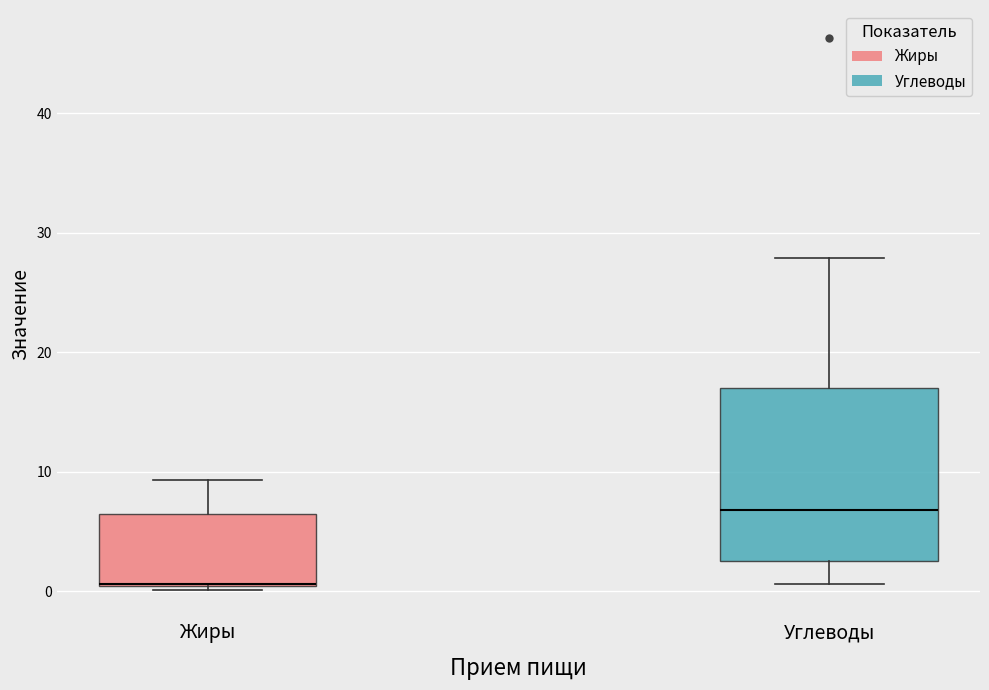

Reading left to right, read every box against the y-axis: the position of its median line, the range the box covers, and the ends of its whiskers. The values are not printed on the chart, so give them approximately, as read against the axis.

Жиры: median 1 (drawn on the box's lower edge), box 0 to 6, whiskers 0 to 9
Углеводы: median 7, box 2 to 17, whiskers 1 to 28